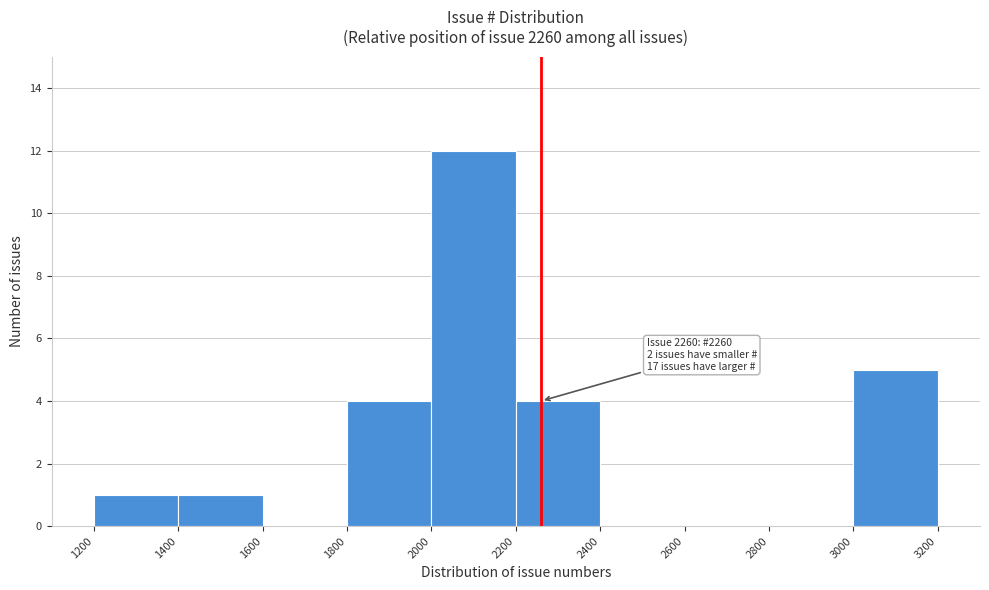

Which range on the x-axis has the tallest bar?

2000 to 2200